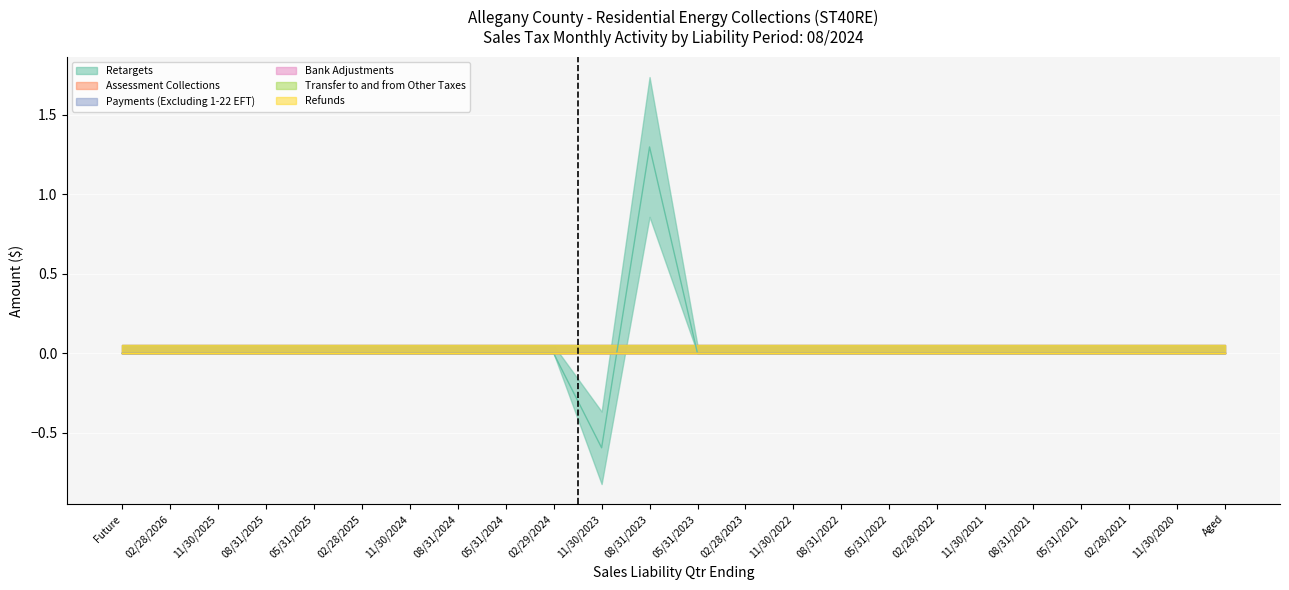

True or false: Bank Adjustments and Assessment Collections intersect in this chart.

False